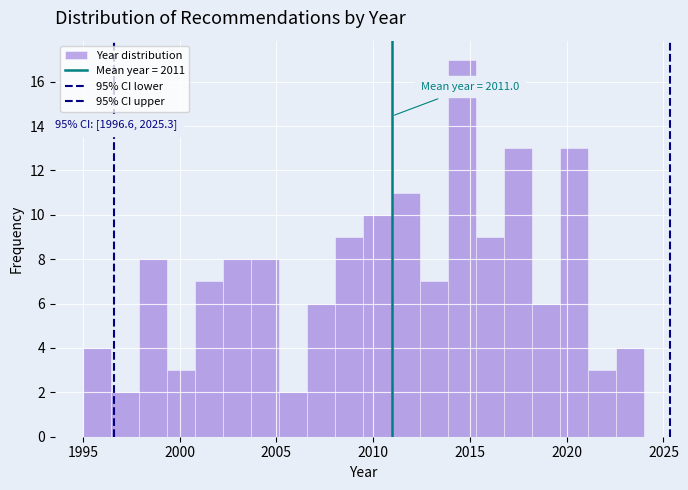

Read against the x-axis, roughly where is the centre of the tallest bar?

2014.5